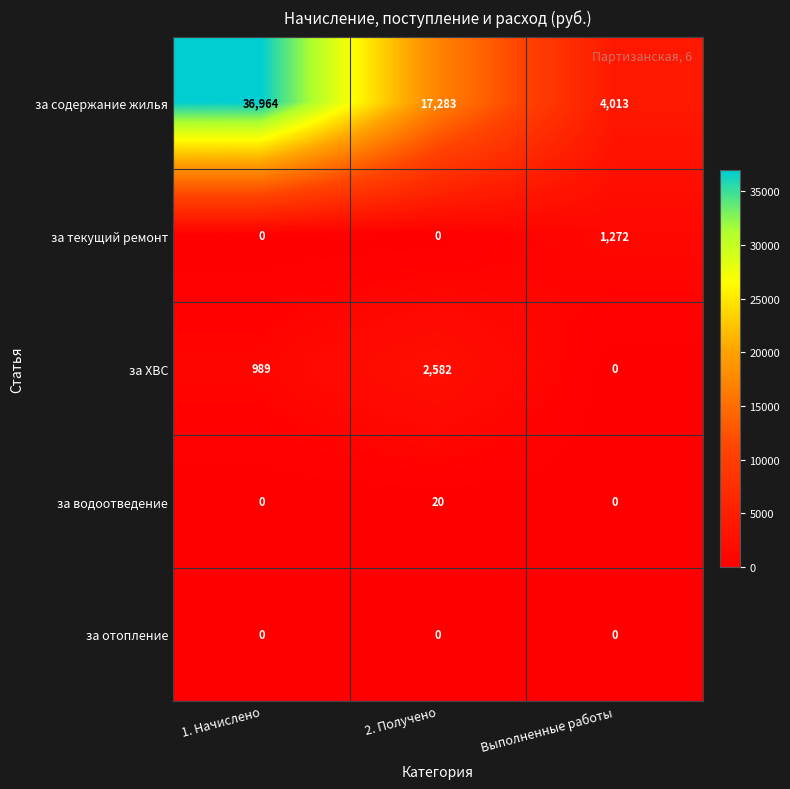

Which label corresponds to the largest value in the chart?

1. Начислено